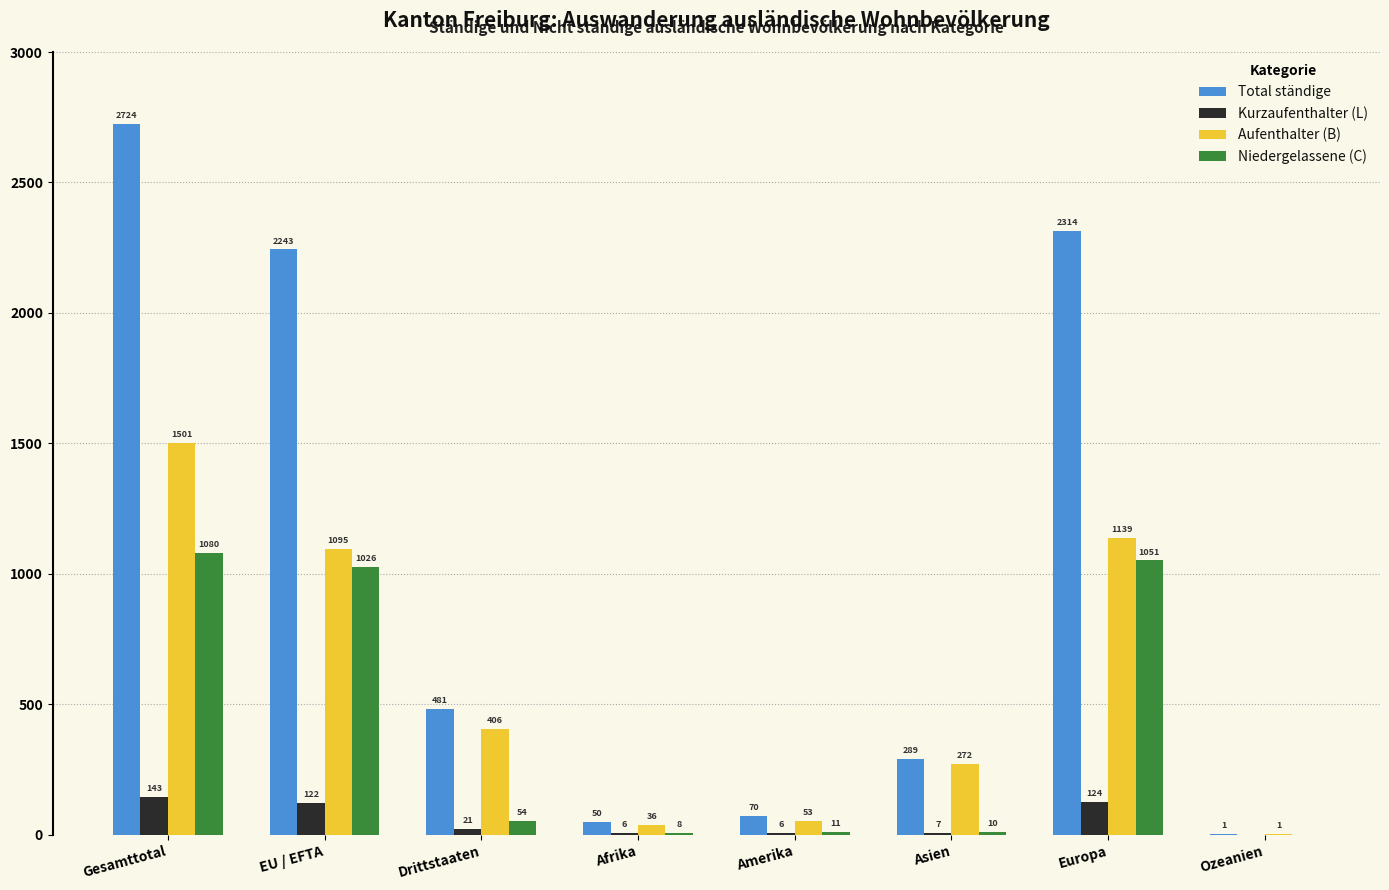

At which label does Niedergelassene (C) first exceed 54?

Gesamttotal